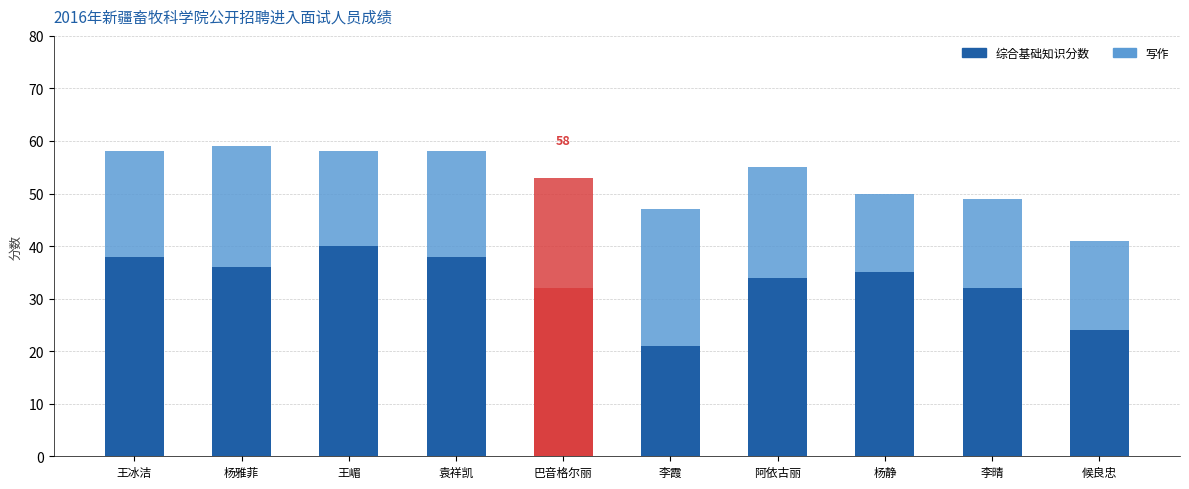

Does the chart contain stacked bars?

Yes